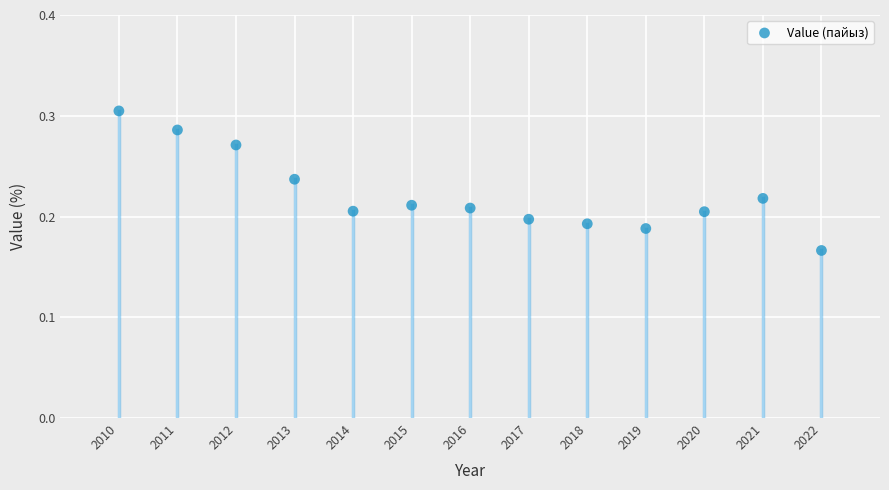

What is the range of X values (max minus min)?

12.0